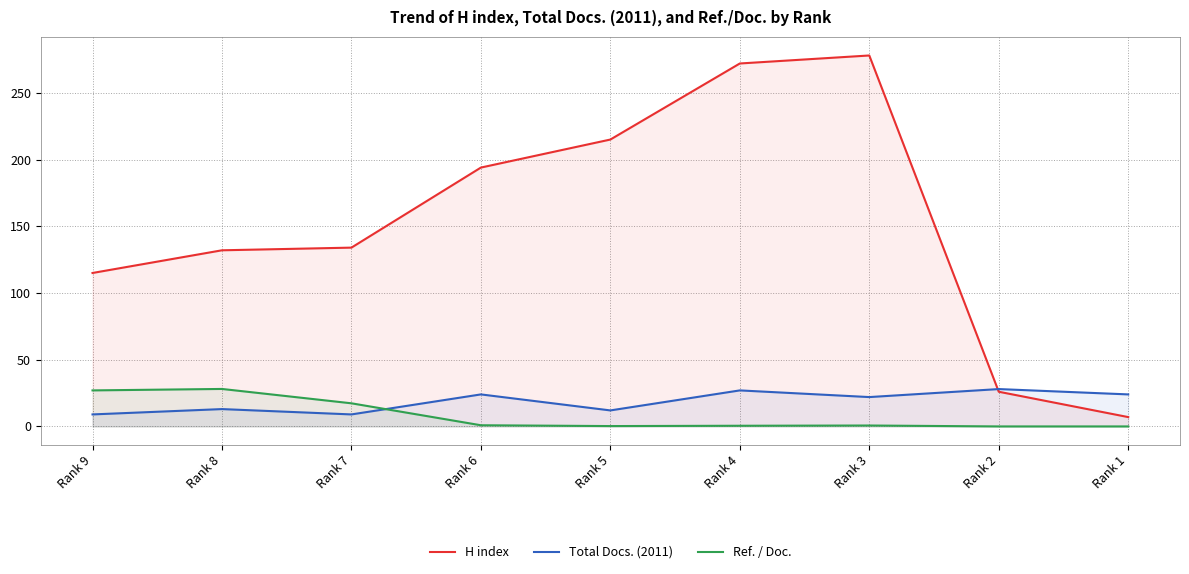

What is the difference between the second highest and minimum values in the Ref. / Doc. series?

27.0